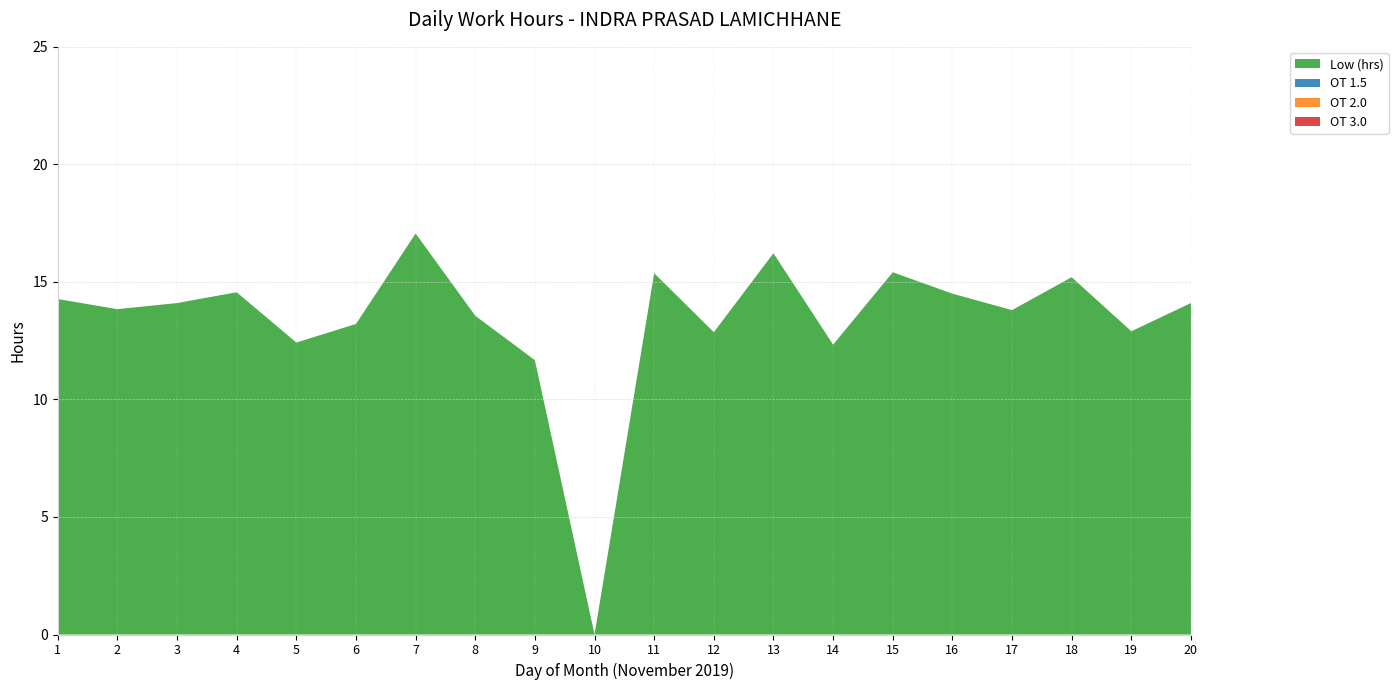

Reading left to right, extract all data points from this chart.

Low (hrs): 14.3	13.8	14.1	14.6	12.4	13.2	17.1	13.6	11.7	0.0	15.4	12.9	16.2	12.3	15.4	14.5	13.8	15.2	12.9	14.1
OT 1.5: 0.0	0.0	0.0	0.0	0.0	0.0	0.0	0.0	0.0	0.0	0.0	0.0	0.0	0.0	0.0	0.0	0.0	0.0	0.0	0.0
OT 2.0: 0.0	0.0	0.0	0.0	0.0	0.0	0.0	0.0	0.0	0.0	0.0	0.0	0.0	0.0	0.0	0.0	0.0	0.0	0.0	0.0
OT 3.0: 0.0	0.0	0.0	0.0	0.0	0.0	0.0	0.0	0.0	0.0	0.0	0.0	0.0	0.0	0.0	0.0	0.0	0.0	0.0	0.0